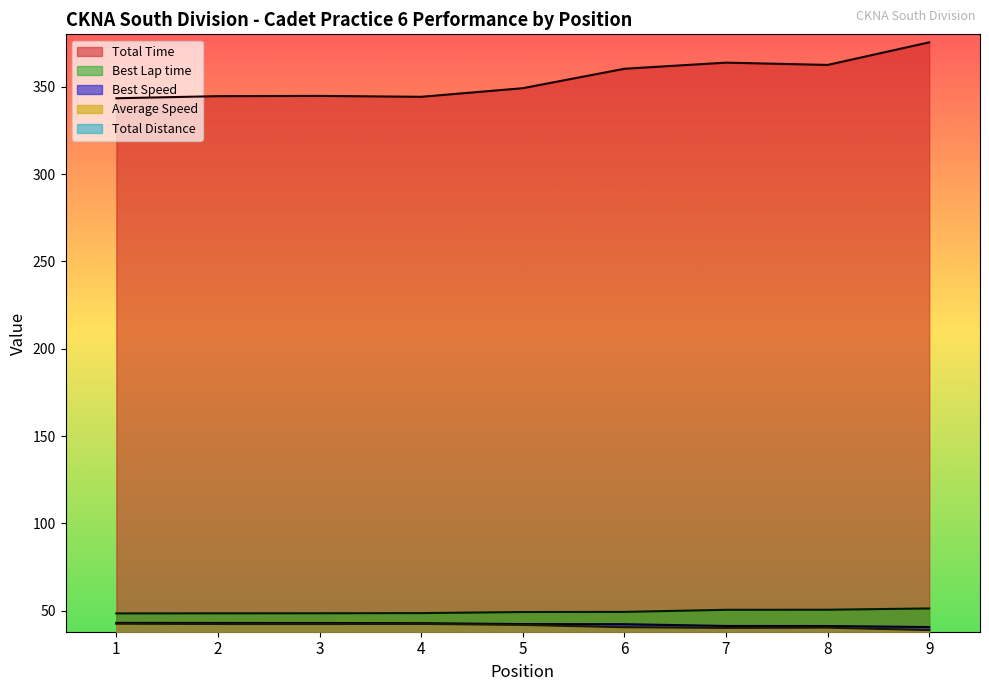

Reading left to right, list all the values displayed in this chart.

Total Time: 1=343.4	2=344.6	3=344.8	4=344.2	5=349.2	6=360.3	7=363.8	8=362.5	9=375.4
Best Lap time: 1=48.5	2=48.5	3=48.6	4=48.7	5=49.3	6=49.4	7=50.5	8=50.6	9=51.3
Best Speed: 1=43.1	2=43.0	3=43.0	4=42.9	5=42.4	6=42.3	7=41.3	8=41.3	9=40.7
Average Speed: 1=42.6	2=42.4	3=42.4	4=42.5	5=41.9	6=40.6	7=40.2	8=40.3	9=38.9